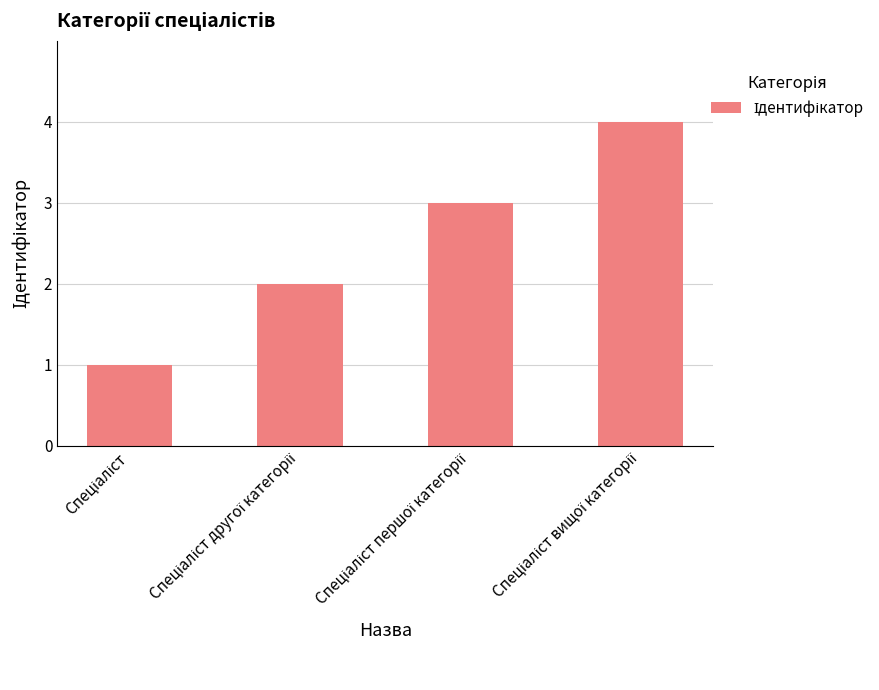

How many values are between 2 and 4?

3